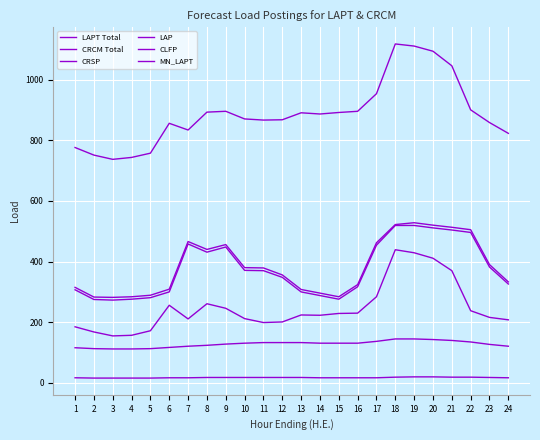

What is the smallest value displayed?

16.0